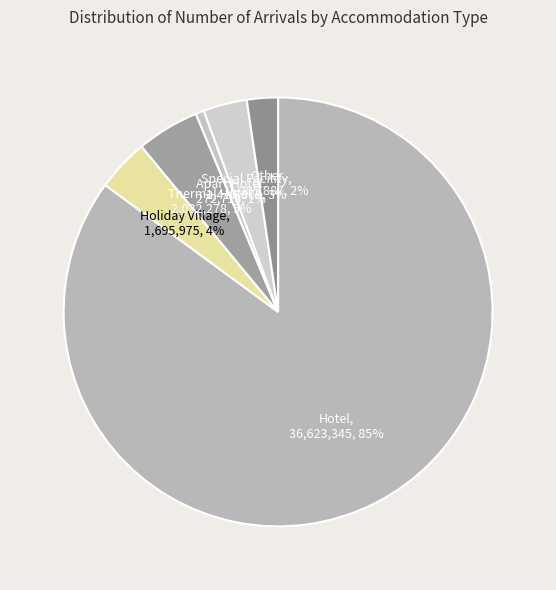

True or false: Holiday Village accounts for 4% of the total.

True